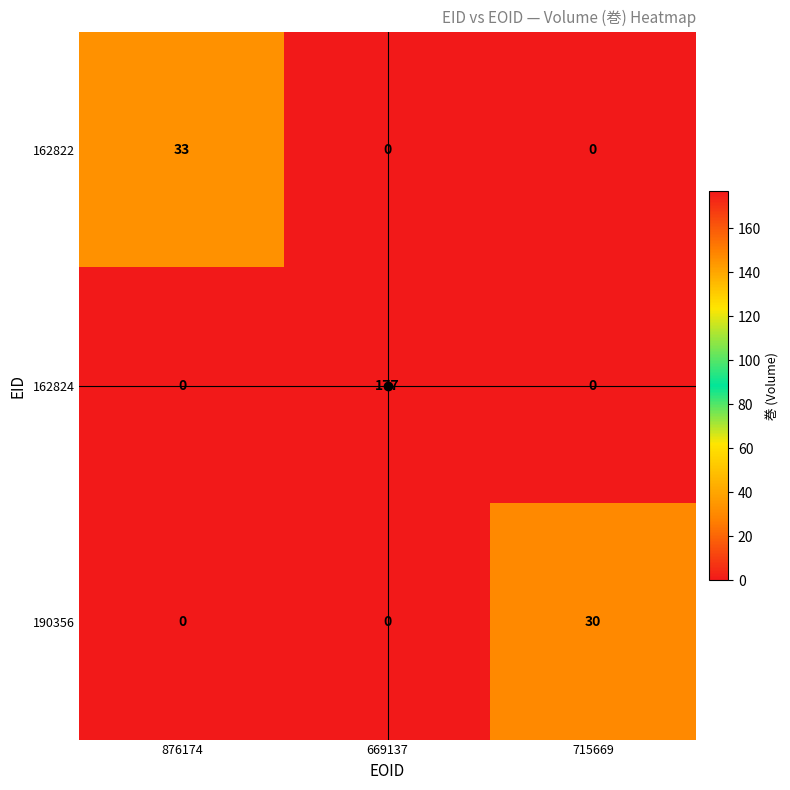

At how many categories does at least one series exceed 62?

1